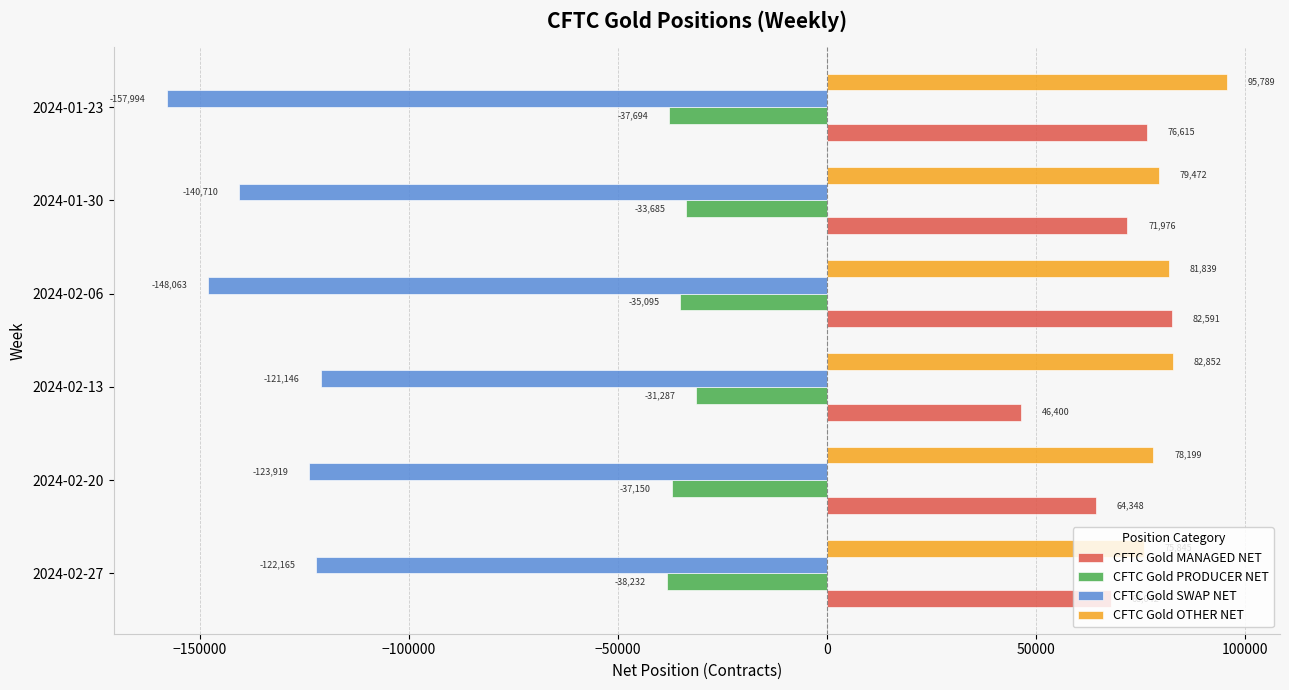

Where is CFTC Gold MANAGED NET nearest to the value 64495?

2024-02-20